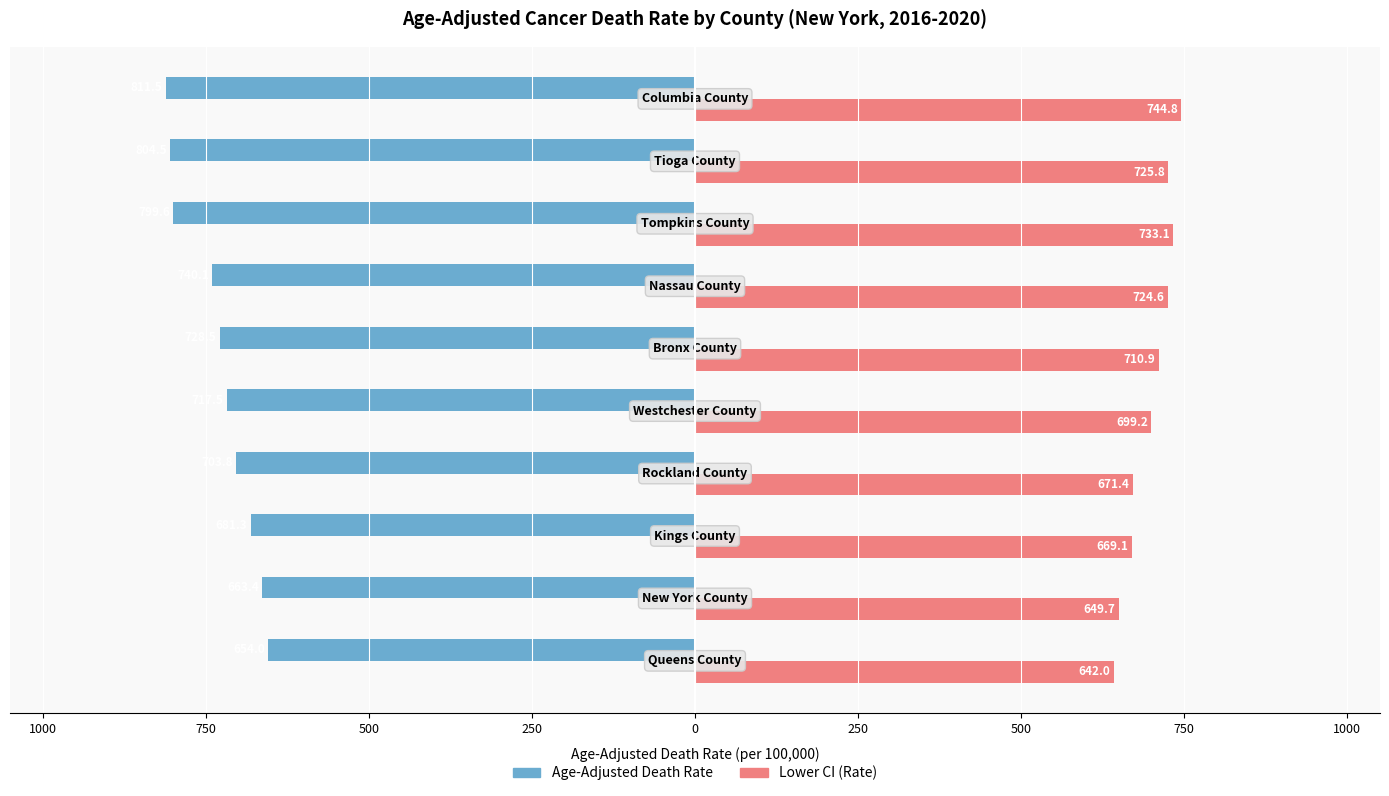

What are all the series names shown in the legend?

Age-Adjusted Death Rate, Lower CI (Rate)